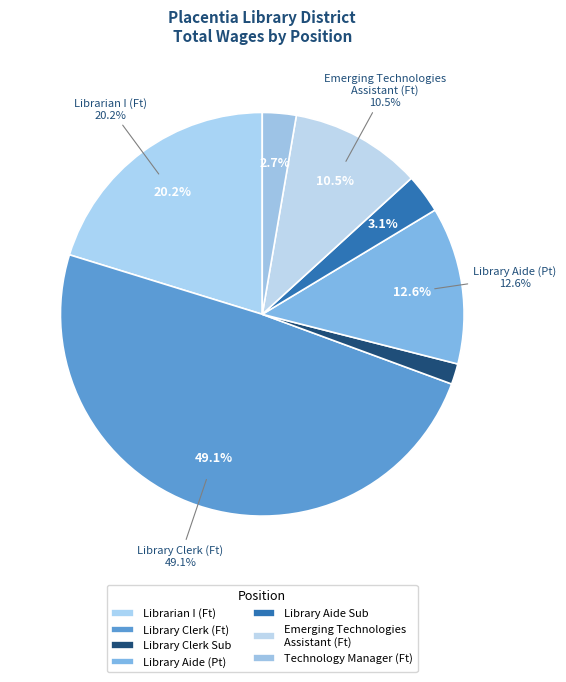

Is there any slice that represents more than half of the pie?

No